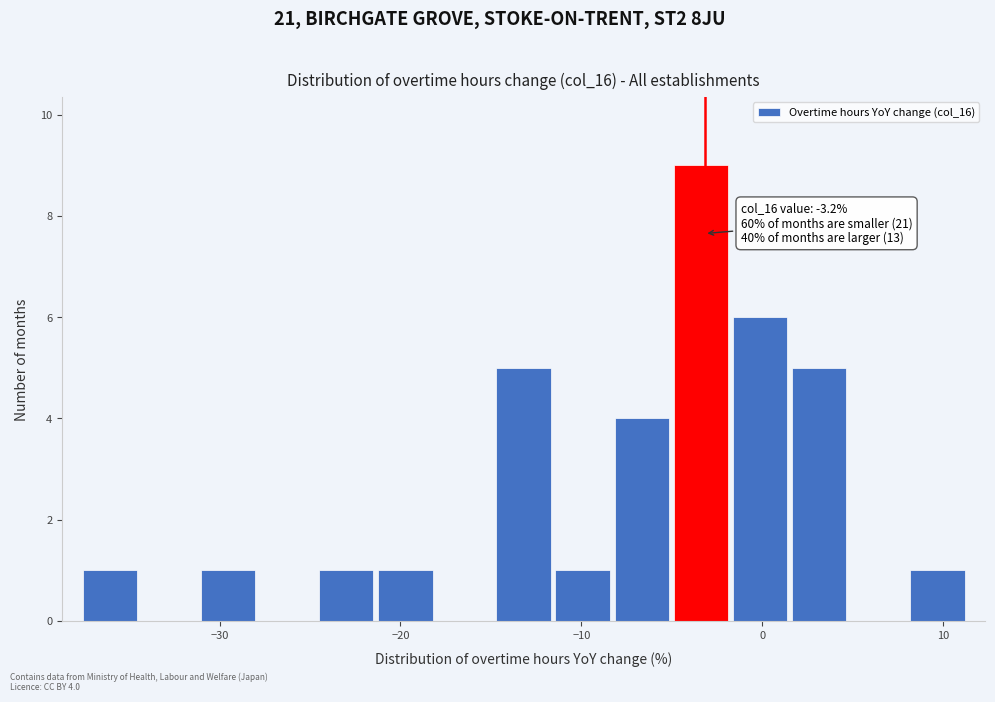

Around what value on the x-axis is the tallest bar? Give the approximate position of its centre, as read against the axis.

-3